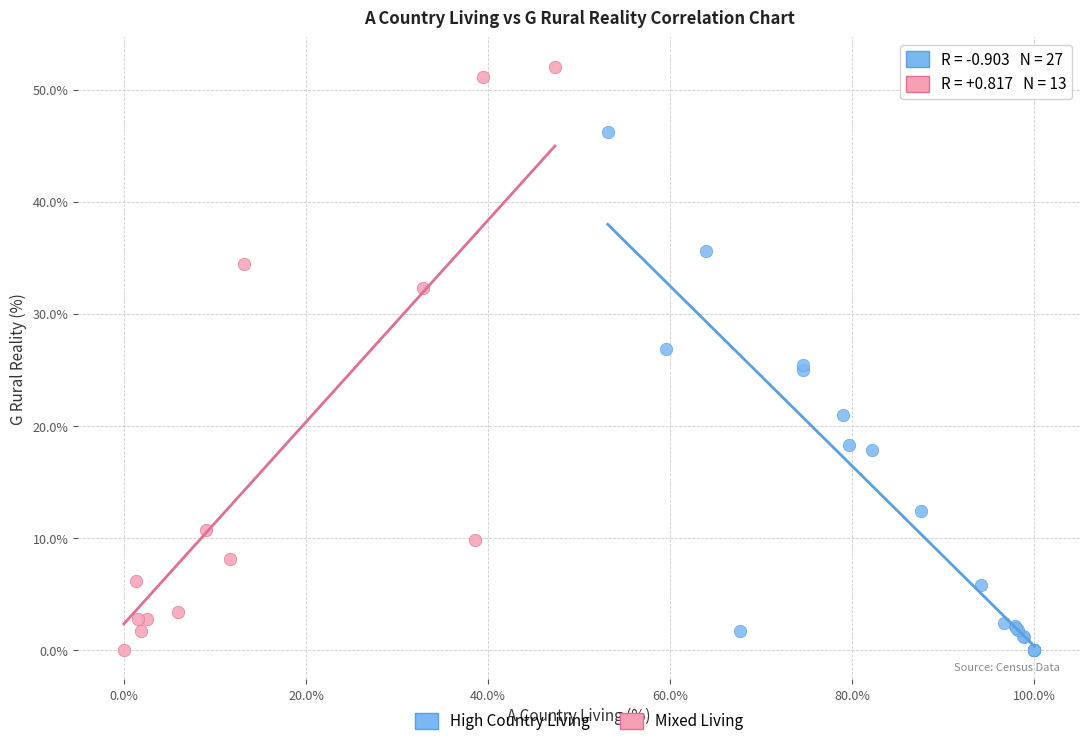

Which series has the largest Y range (max minus min)?

Mixed Living